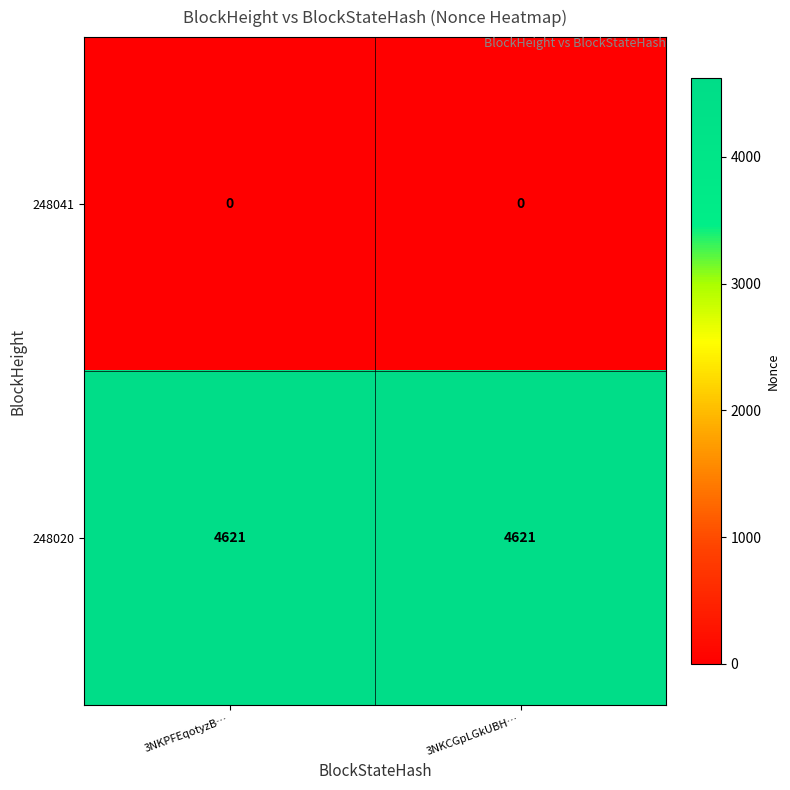

What is the maximum value shown in the chart?

4621